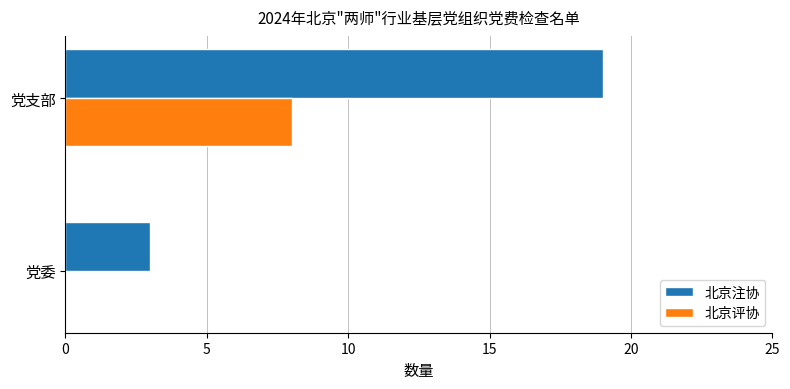

What is the total value across all series at 党支部?

27